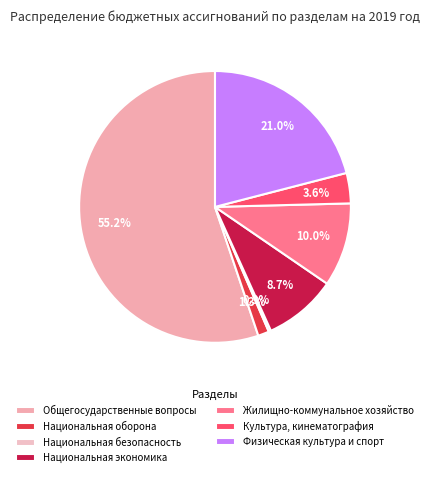

Combined, what portion of the pie is Культура, кинематография and Национальная безопасность?

3.9%